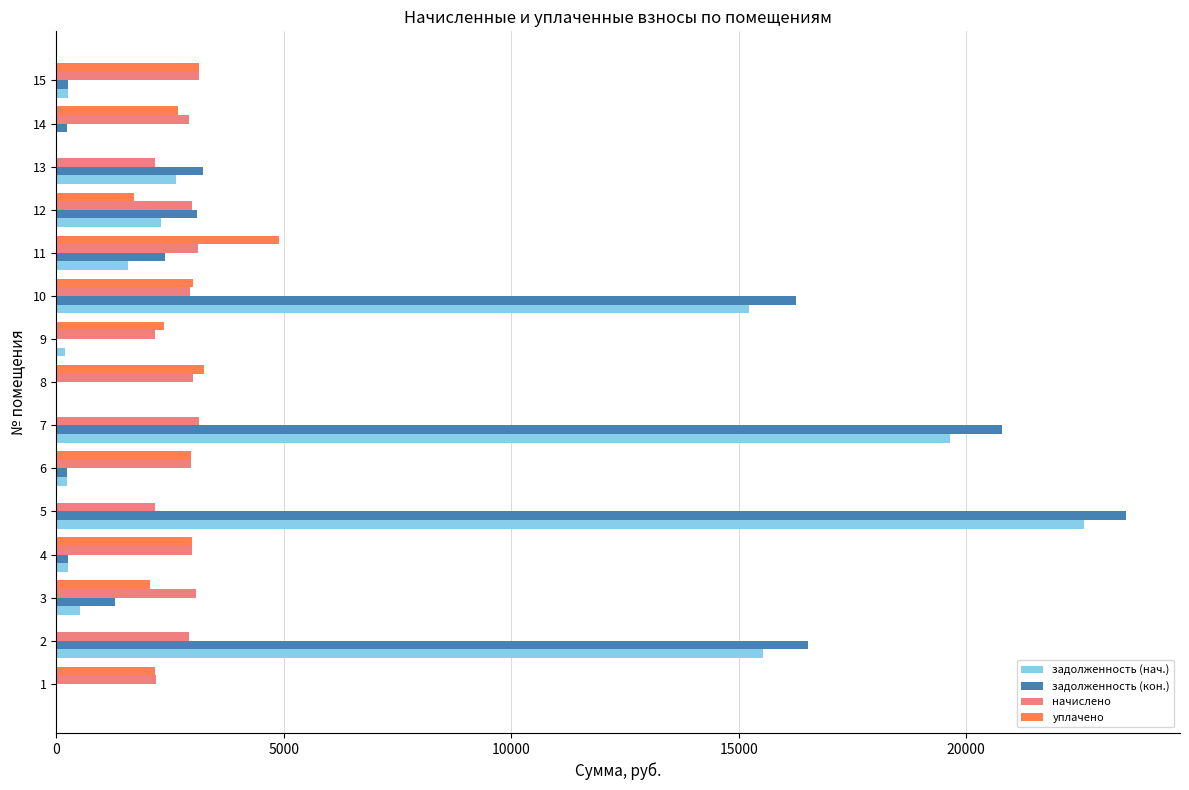

What is the greatest value displayed?

23522.5